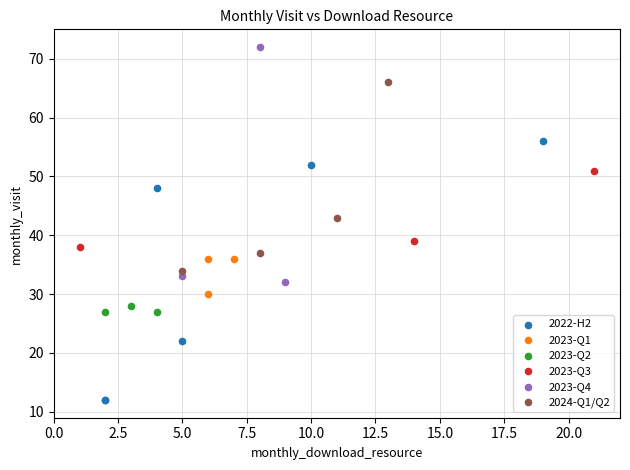

Which series has the largest Y range (max minus min)?

2022-H2